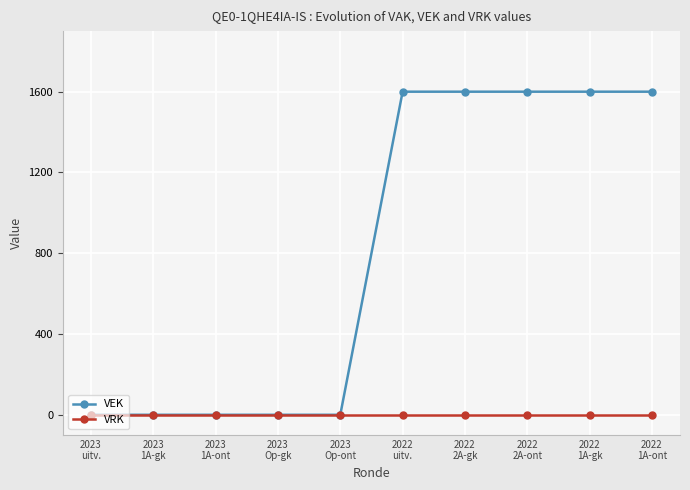

At how many categories does at least one series exceed 1240?

5